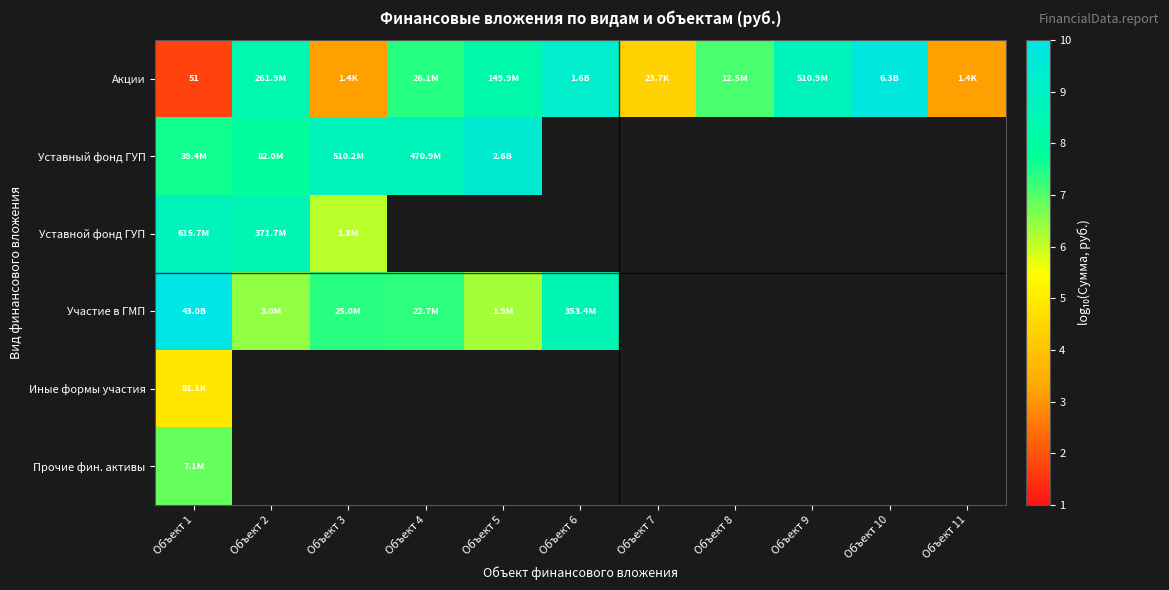

At which category is the sum across all series the highest?

Объект 1